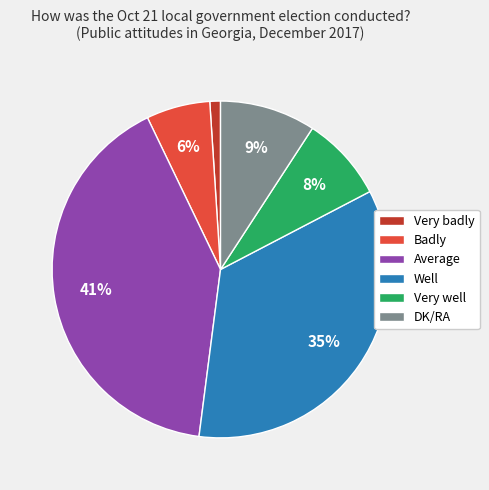

Rank the categories by value from lowest to highest.

Very badly, Badly, Very well, DK/RA, Well, Average